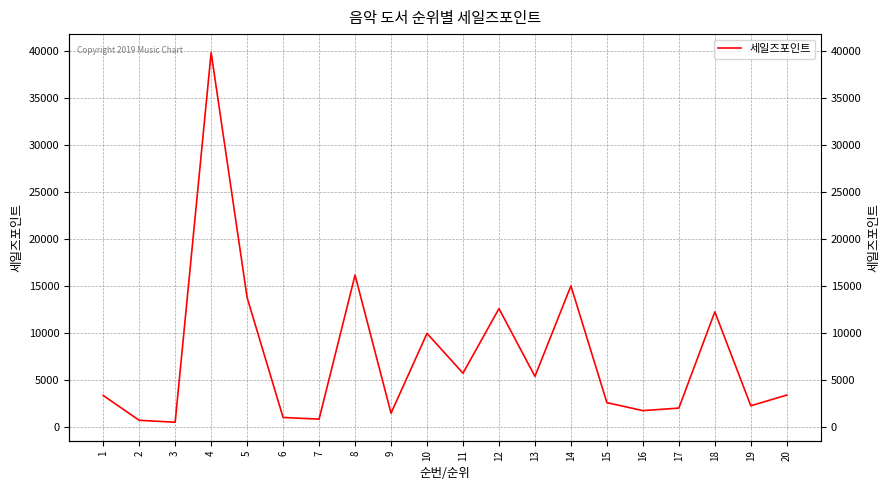

Is this an area chart (filled region under the line)?

No